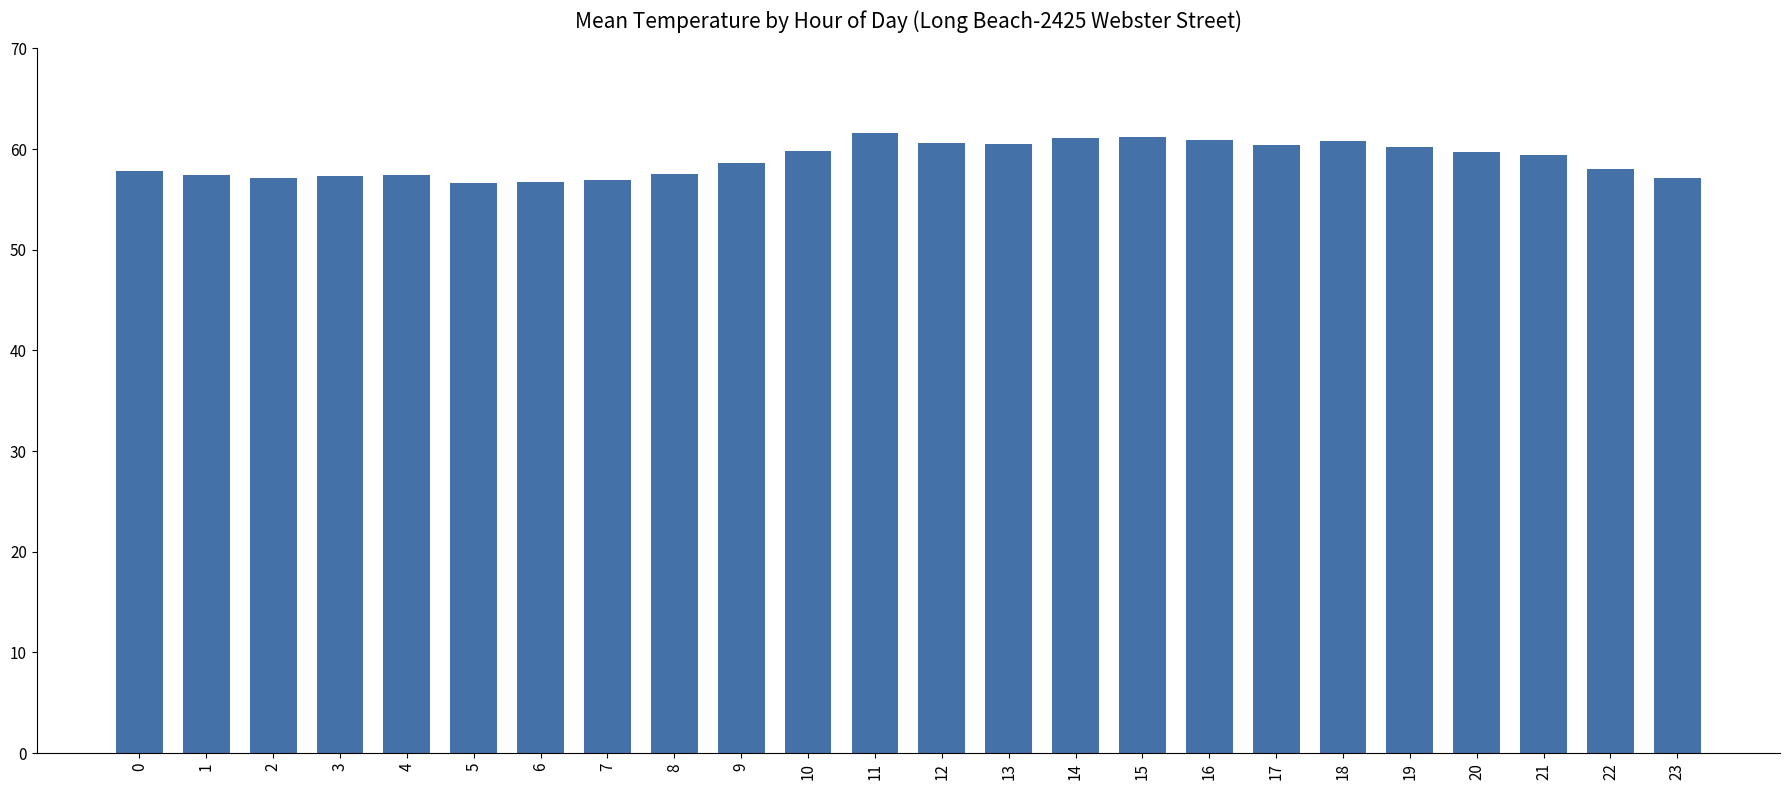

What is the change in value from 7 to 16?

+4.0